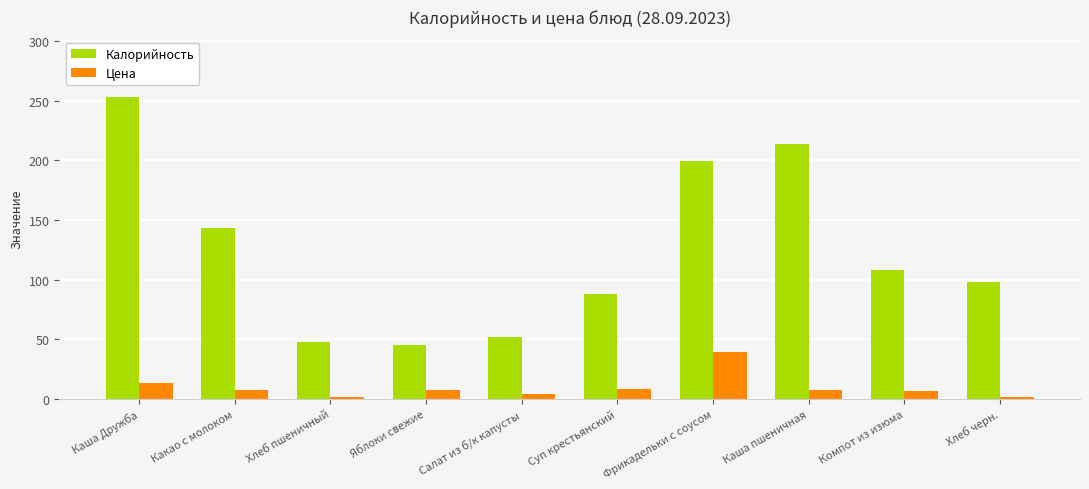

Where is Калорийность nearest to the value 149?

Какао с молоком